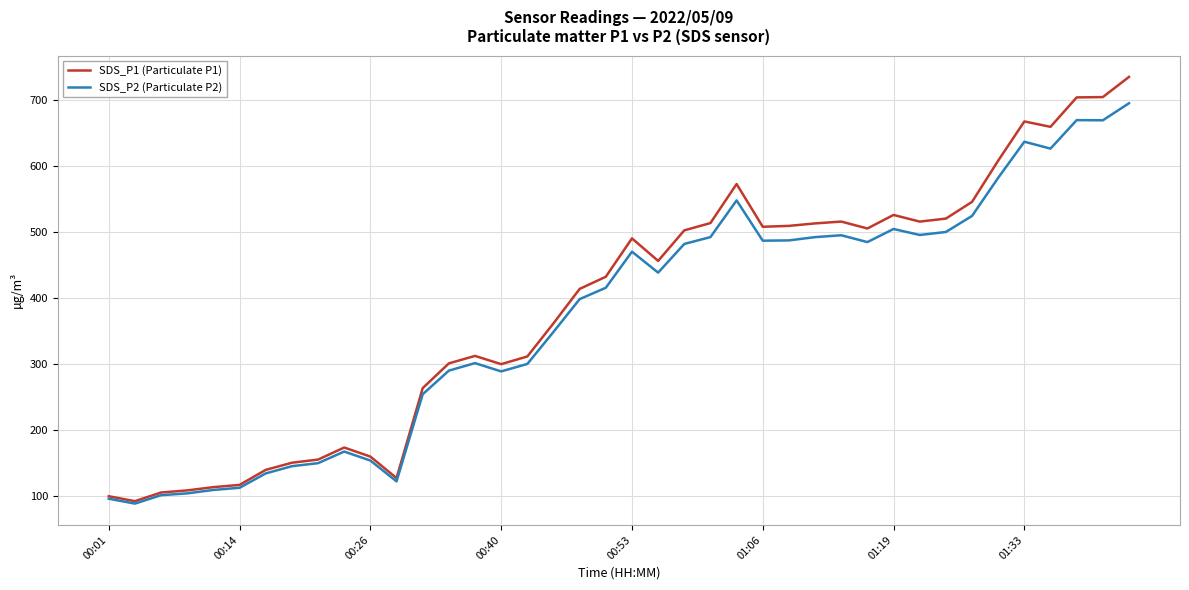

What is the maximum value shown in the chart?

735.3